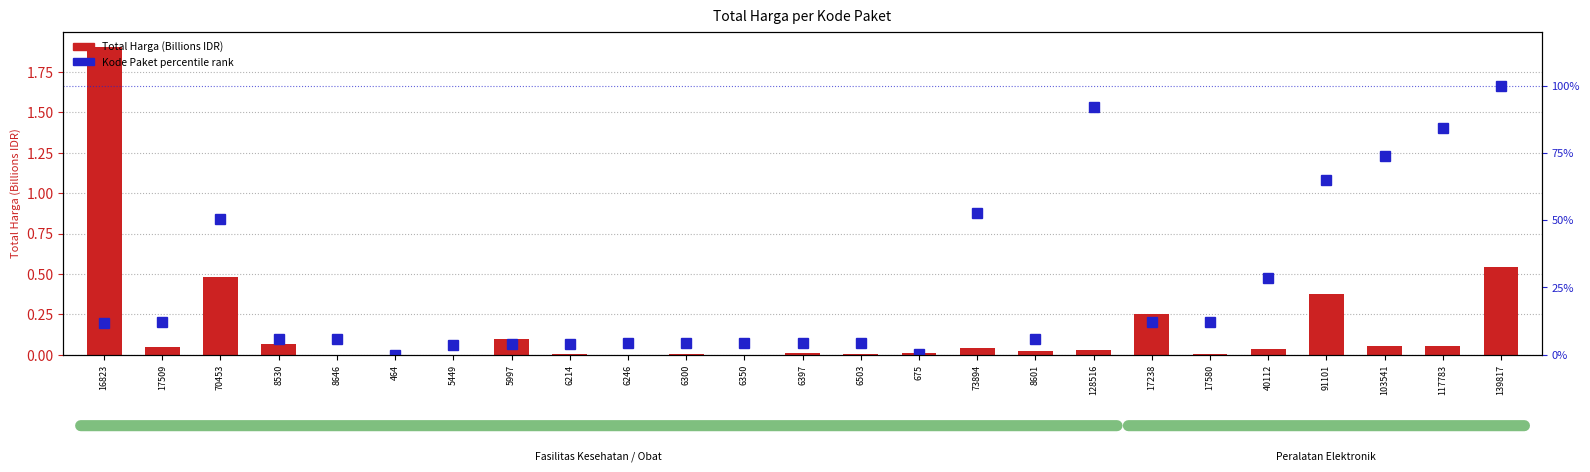

The value of Kode Paket percentile rank at 139817 is 174.8. True or false?

False